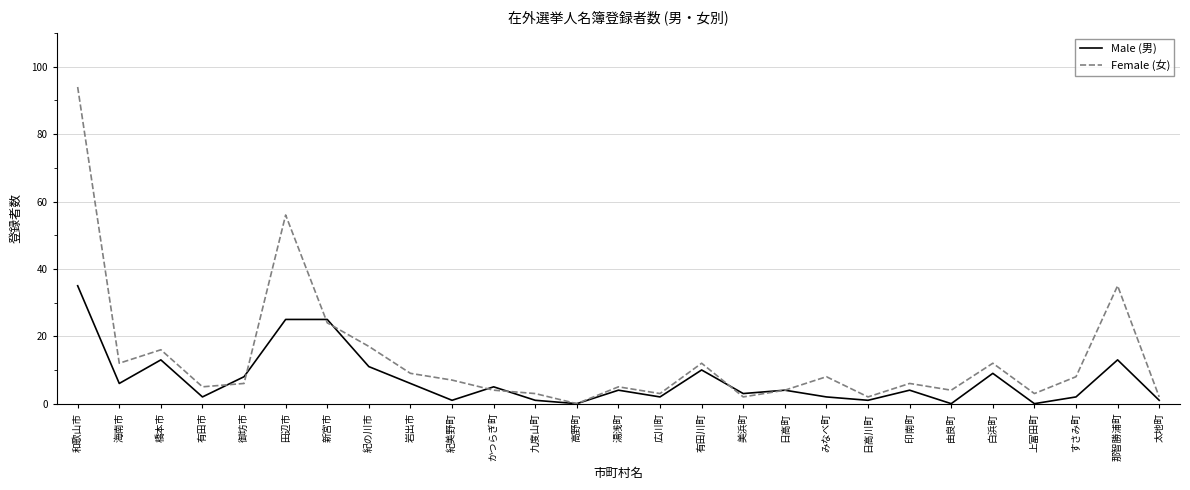

What is the spread (max minus min) of values at 紀の川市?

6